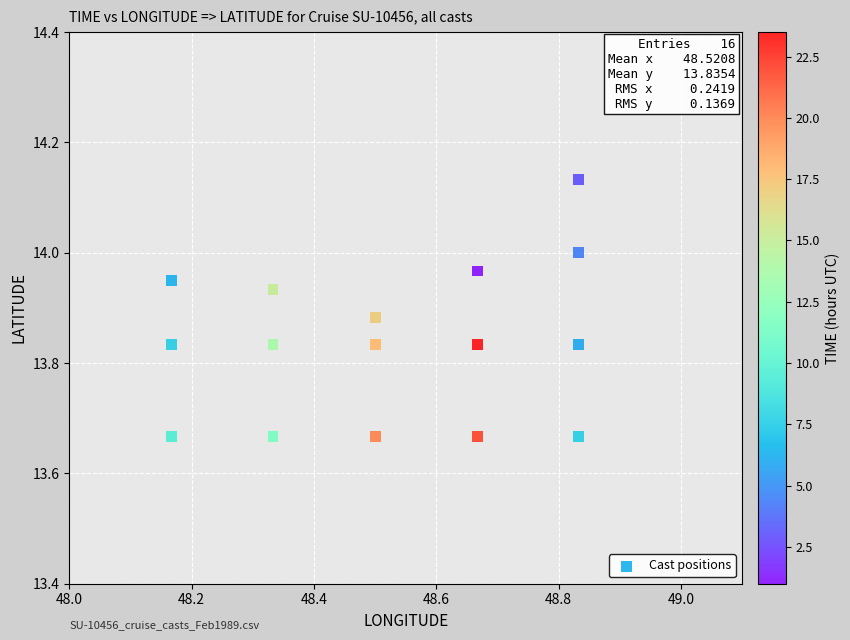

What is the range of Y values (max minus min)?

0.5